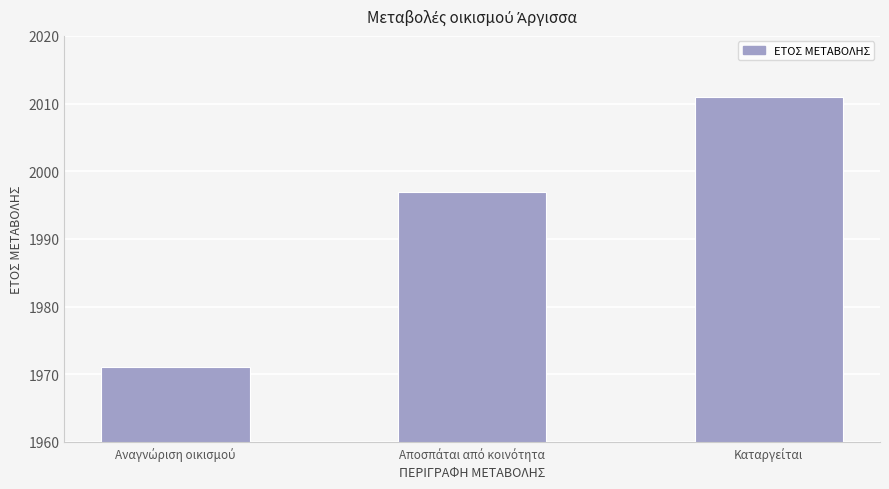

What is the value of the 3rd bar from the left?

2011